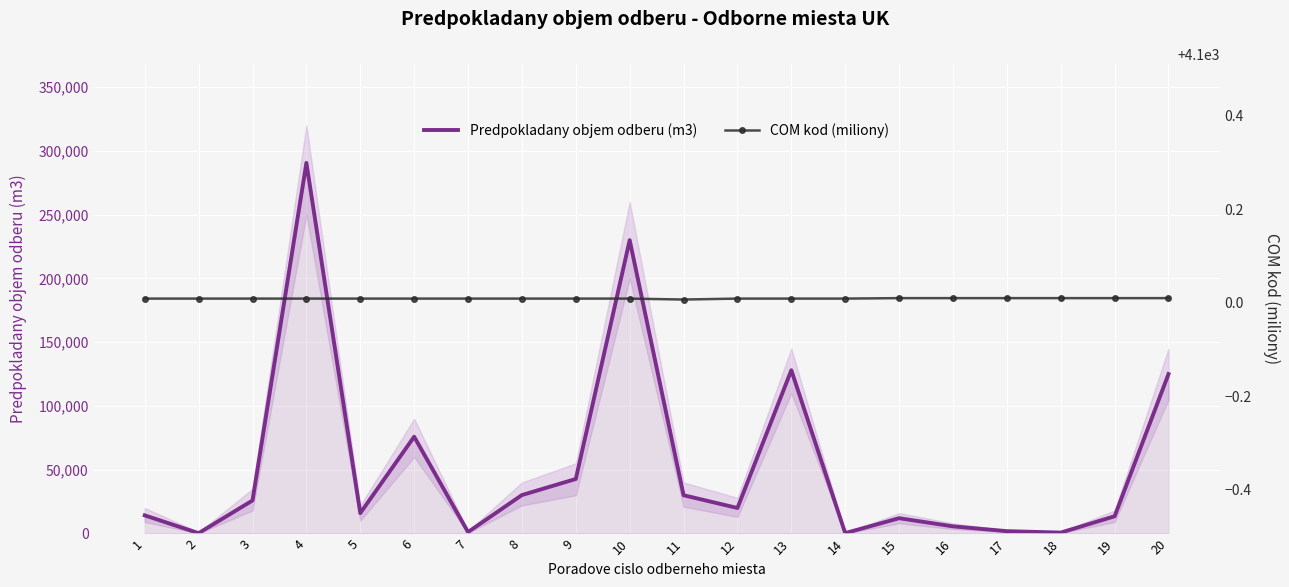

Reading right to left, extract all data points from this chart.

Predpokladany objem odberu (m3): 125000.0	13500.0	700.0	1820.0	5600.0	12000.0	300.0	128000.0	20000.0	30000.0	230000.0	42744.0	30133.0	1118.0	75895.0	15974.0	290583.0	25894.0	258.0	14201.0
COM kod (miliony): 4100.0	4100.0	4100.0	4100.0	4100.0	4100.0	4100.0	4100.0	4100.0	4100.0	4100.0	4100.0	4100.0	4100.0	4100.0	4100.0	4100.0	4100.0	4100.0	4100.0